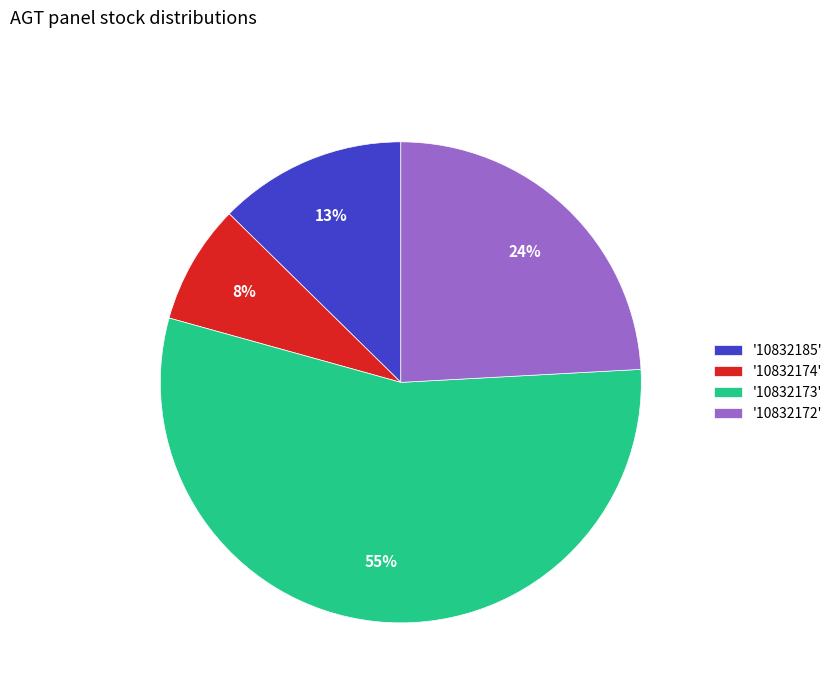

Which category has the smallest portion of the pie?

'10832174'